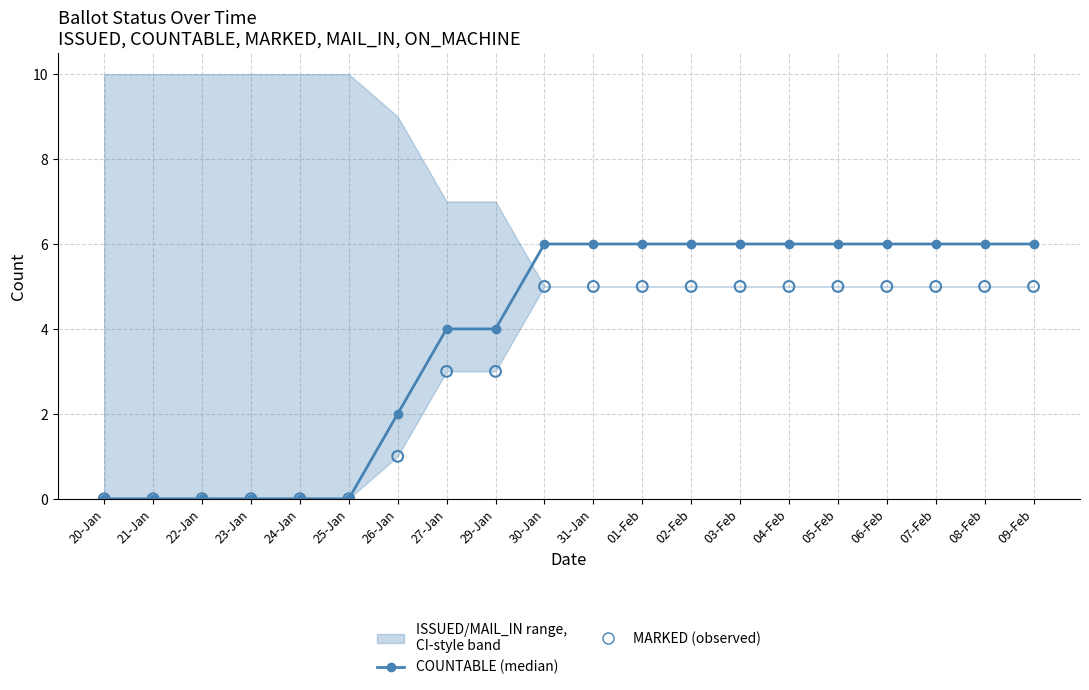

Which series contains the lowest Y value?

COUNTABLE (median)